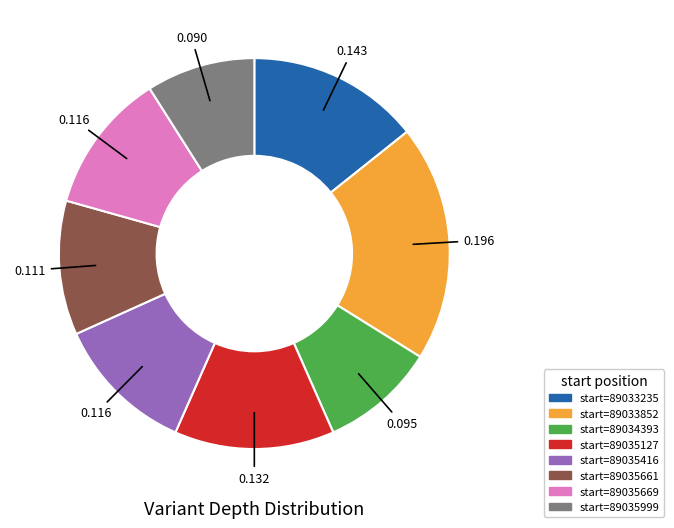

Is there a majority slice in this chart?

No